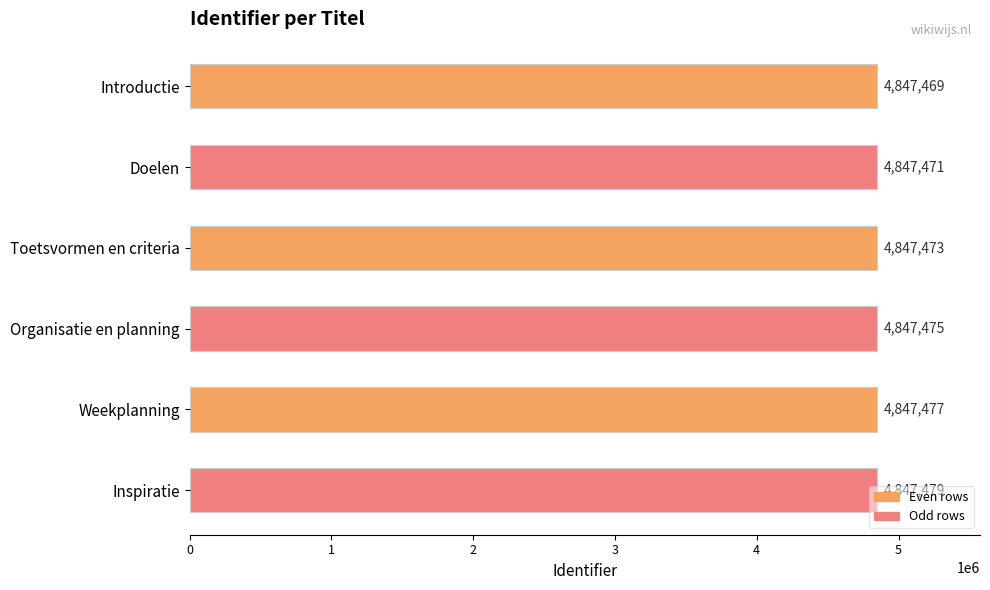

Does the chart contain any negative values?

No